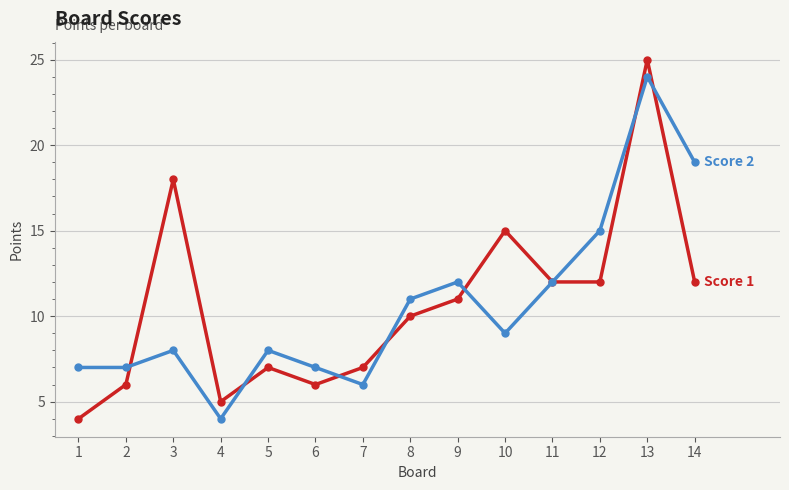

How many series are shown in this chart?

2